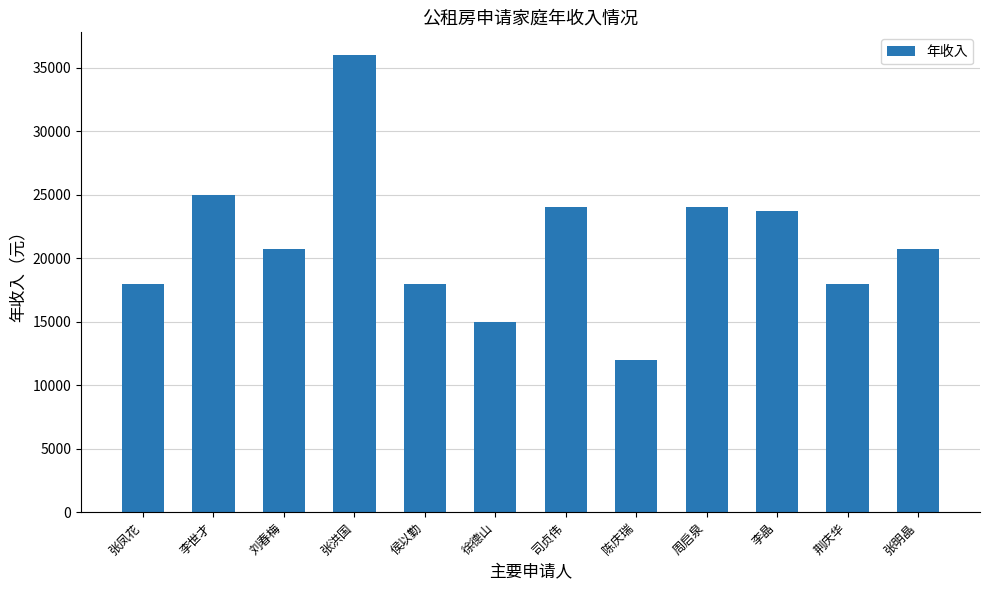

Are the bars grouped side by side (vs. stacked)?

No